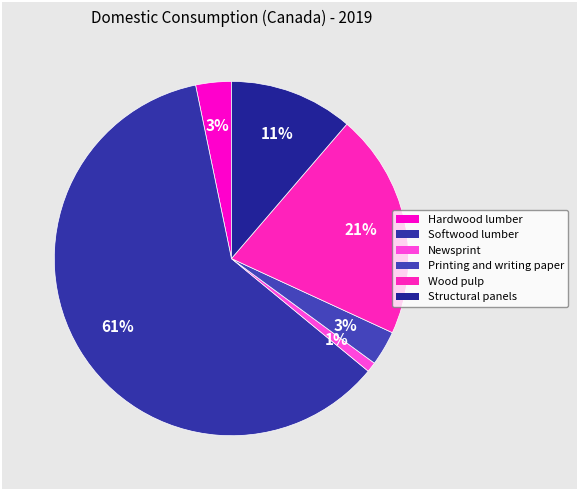

To the nearest percent, what is the combined percentage of Printing and writing paper and Wood pulp?

24%